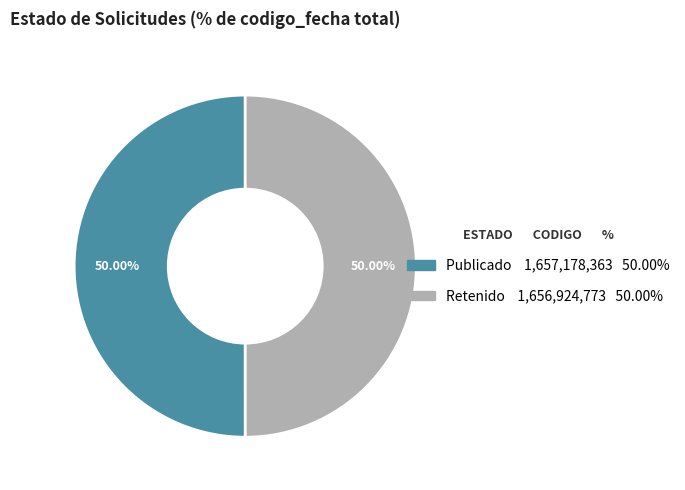

How many segments does this pie chart have?

2